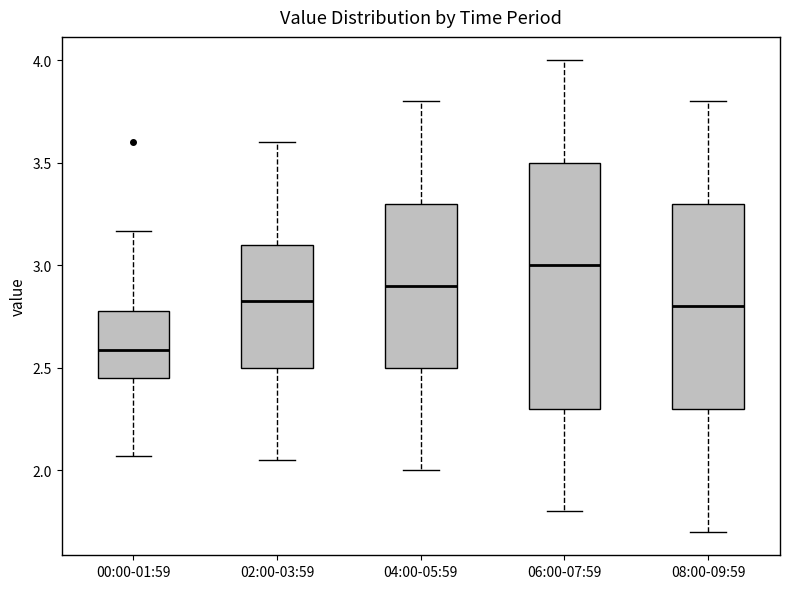

Which box has the lowest median line?

00:00-01:59